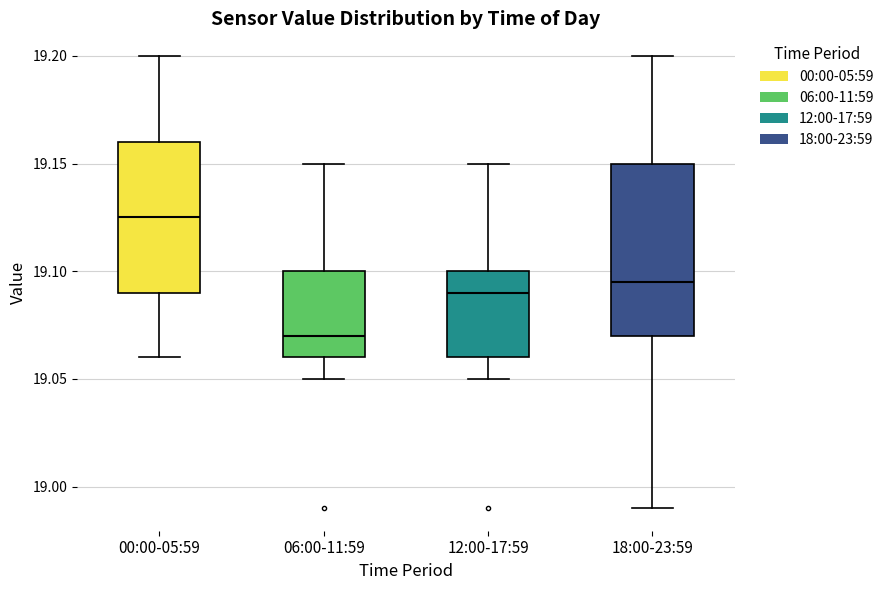

Which box is the tallest, from its lower edge to its upper edge?

18:00-23:59